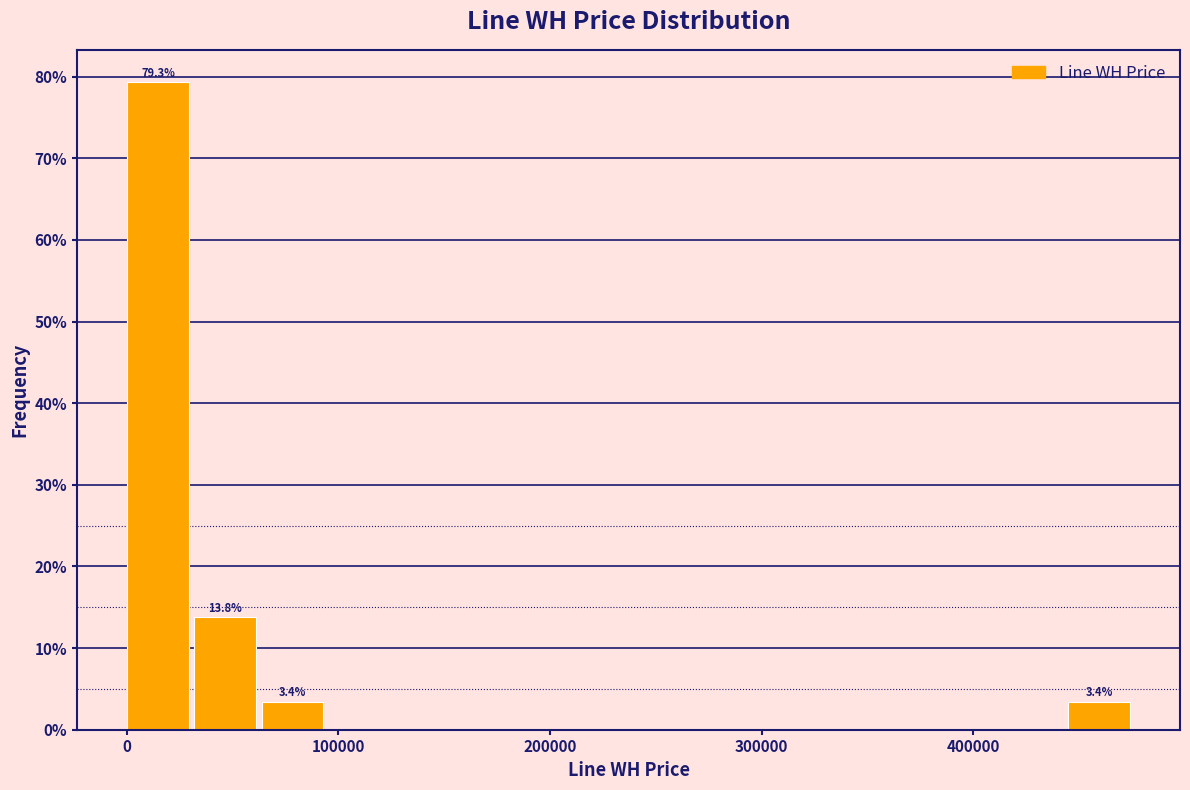

Read against the x-axis, roughly where is the centre of the tallest bar?

10000